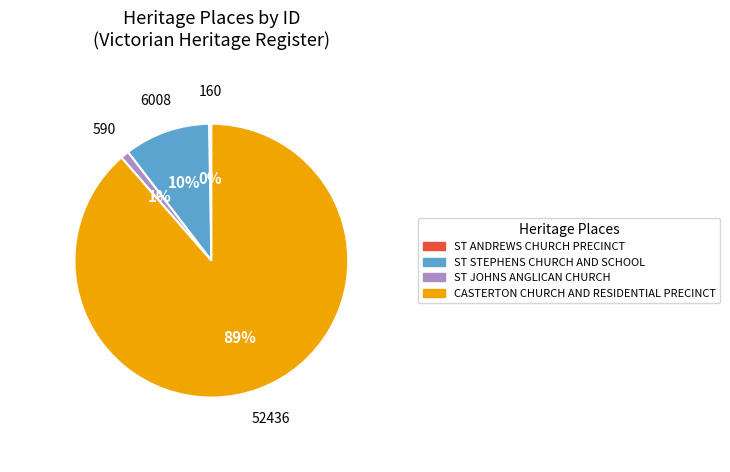

Is the sum of ST STEPHENS CHURCH AND SCHOOL and CASTERTON CHURCH AND RESIDENTIAL PRECINCT greater than half?

Yes